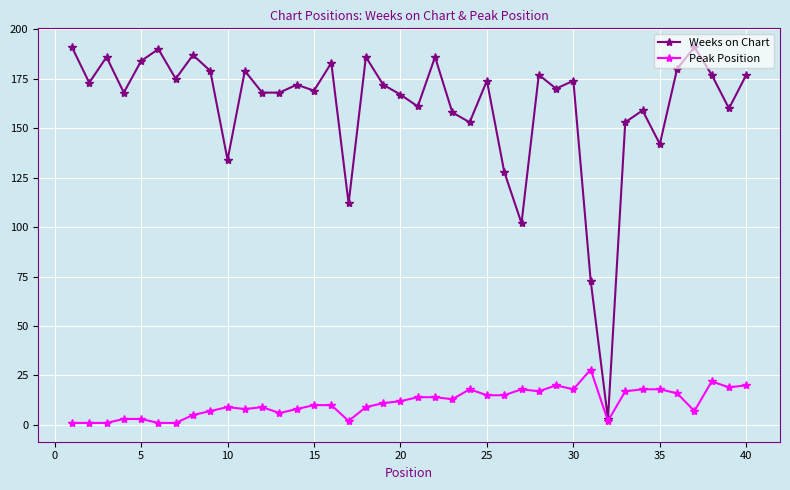

At how many categories does at least one series exceed 106?

37